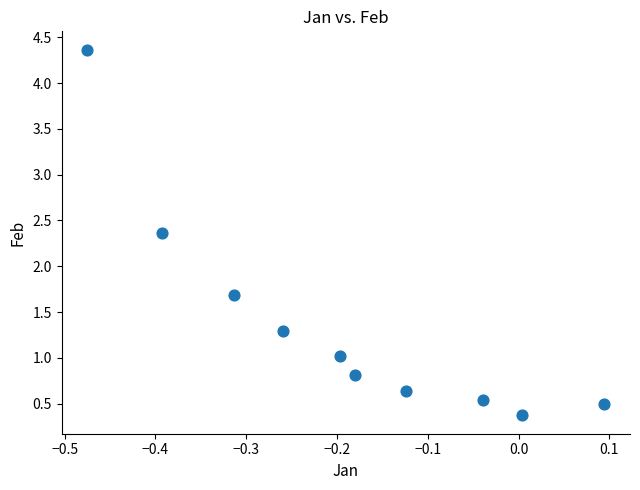

What Y value in the scatter plot is closest to 2?

1.7